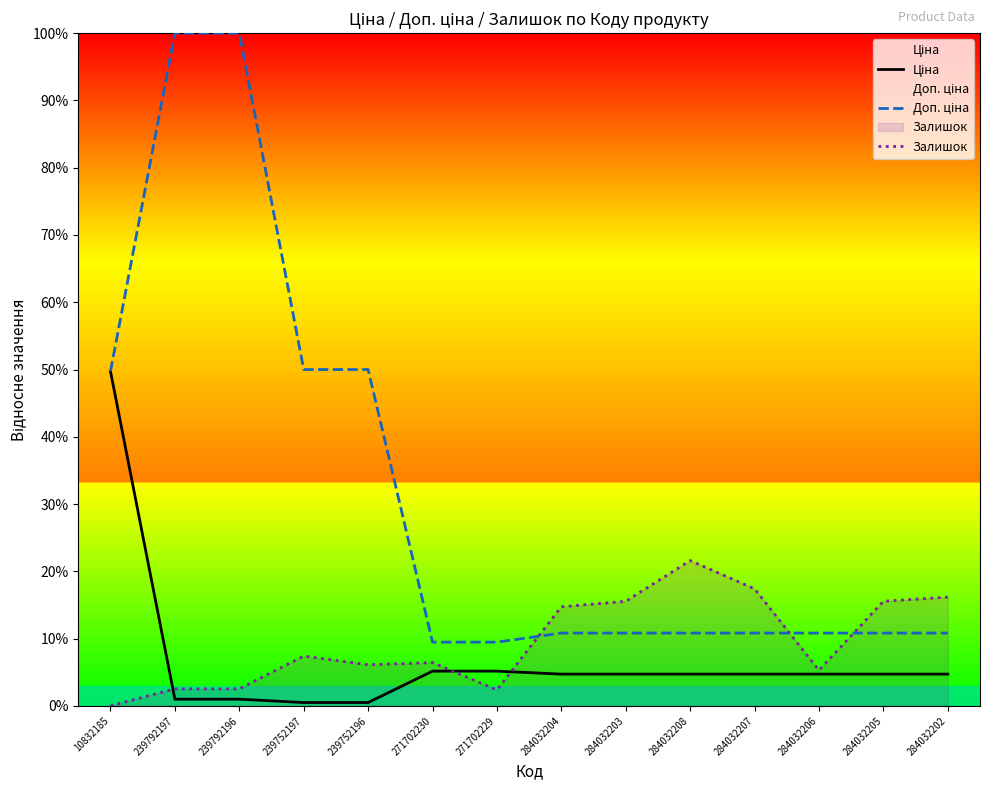

What is the approximate value of Ціна at 284032207?

4.7